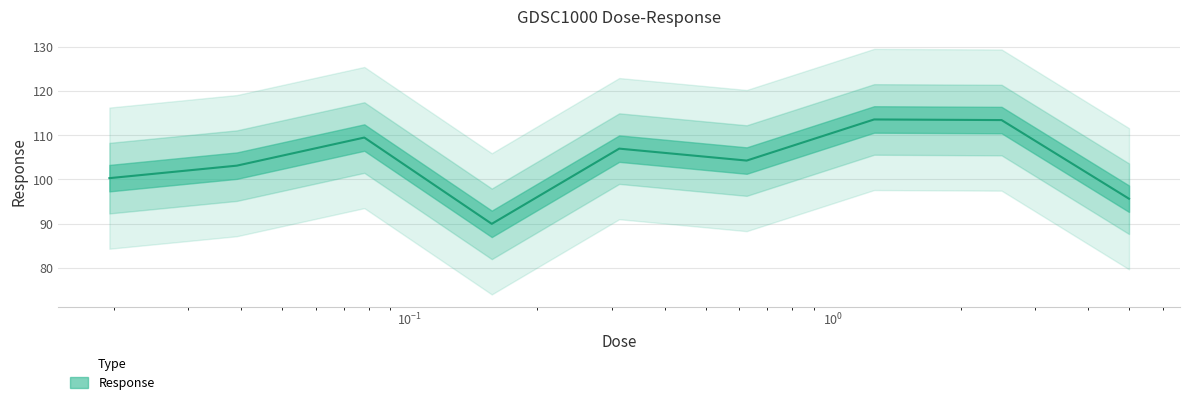

How many interior local peaks (higher than both neighbors) does the data have?

3